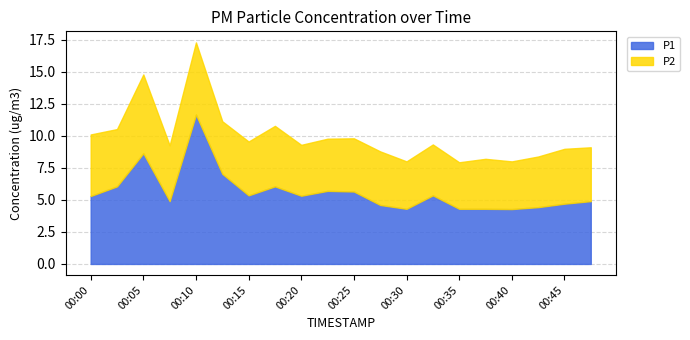

At which label does P1 reach its minimum?

00:40